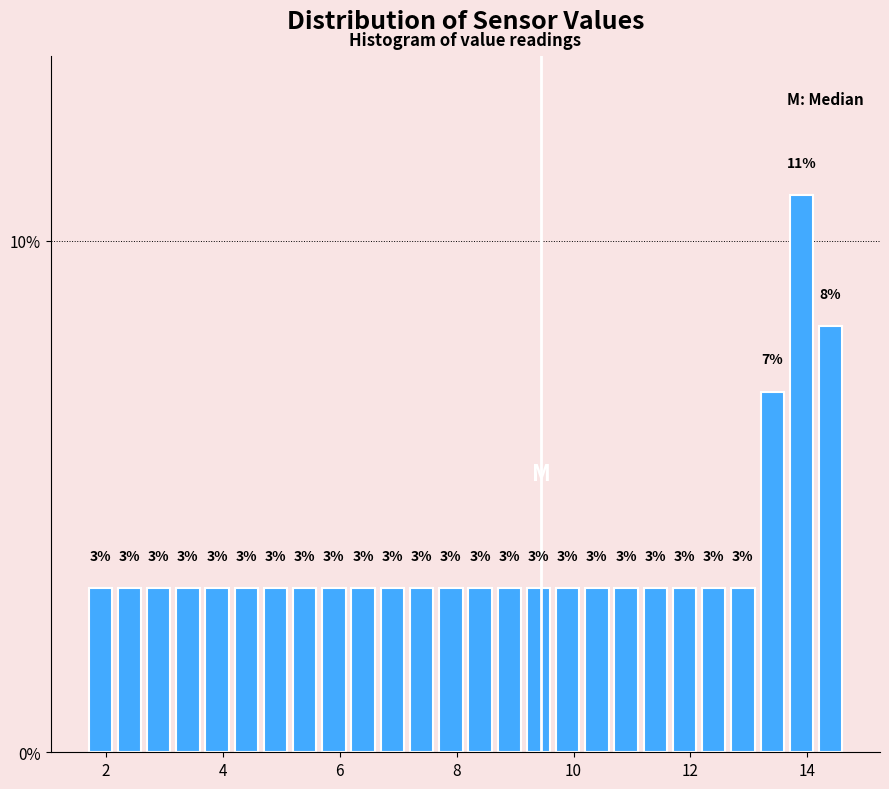

Read against the x-axis, roughly where is the centre of the tallest bar?

14.0